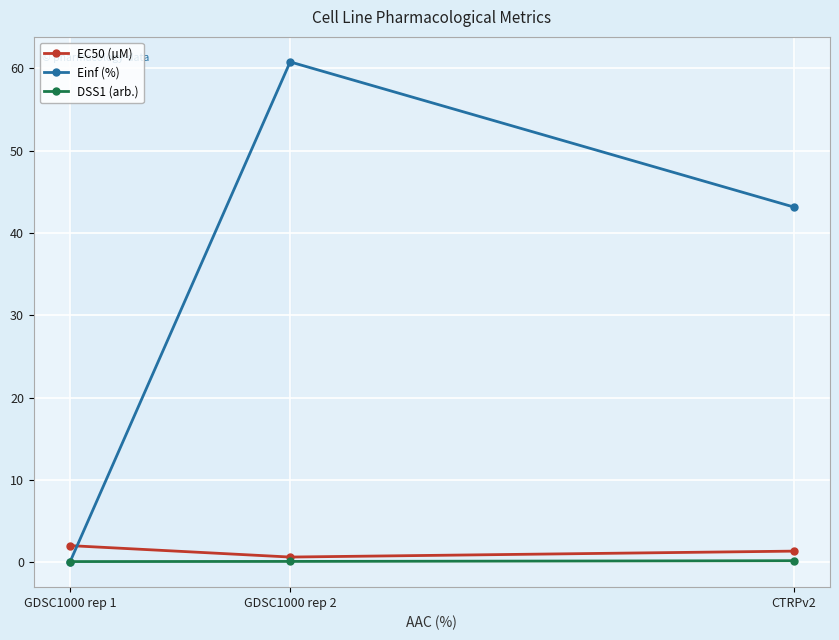

Which series has the widest spread of values?

Einf (%)